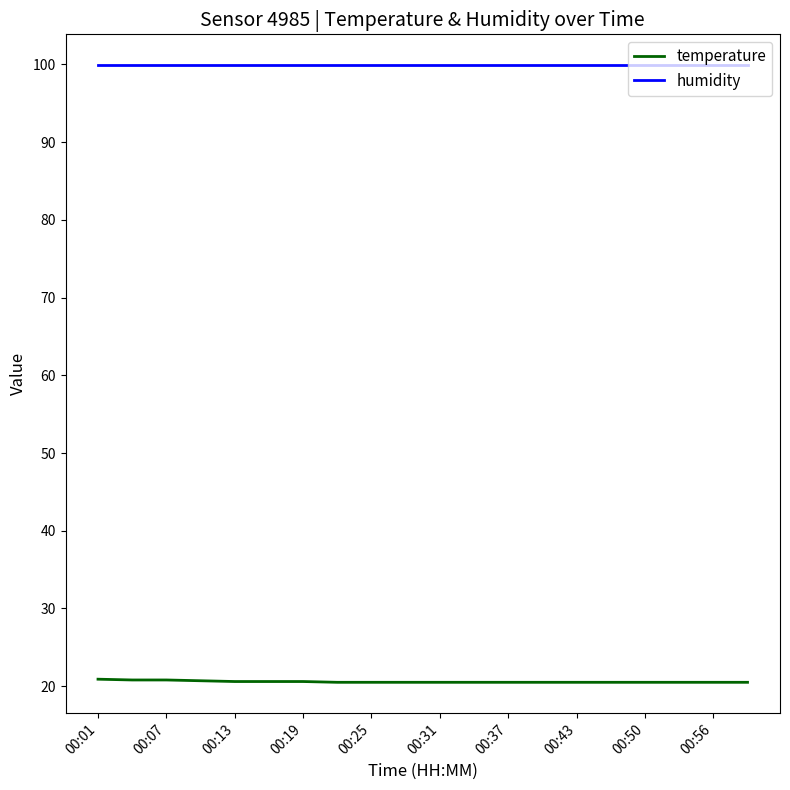

What is the greatest value displayed?

99.9